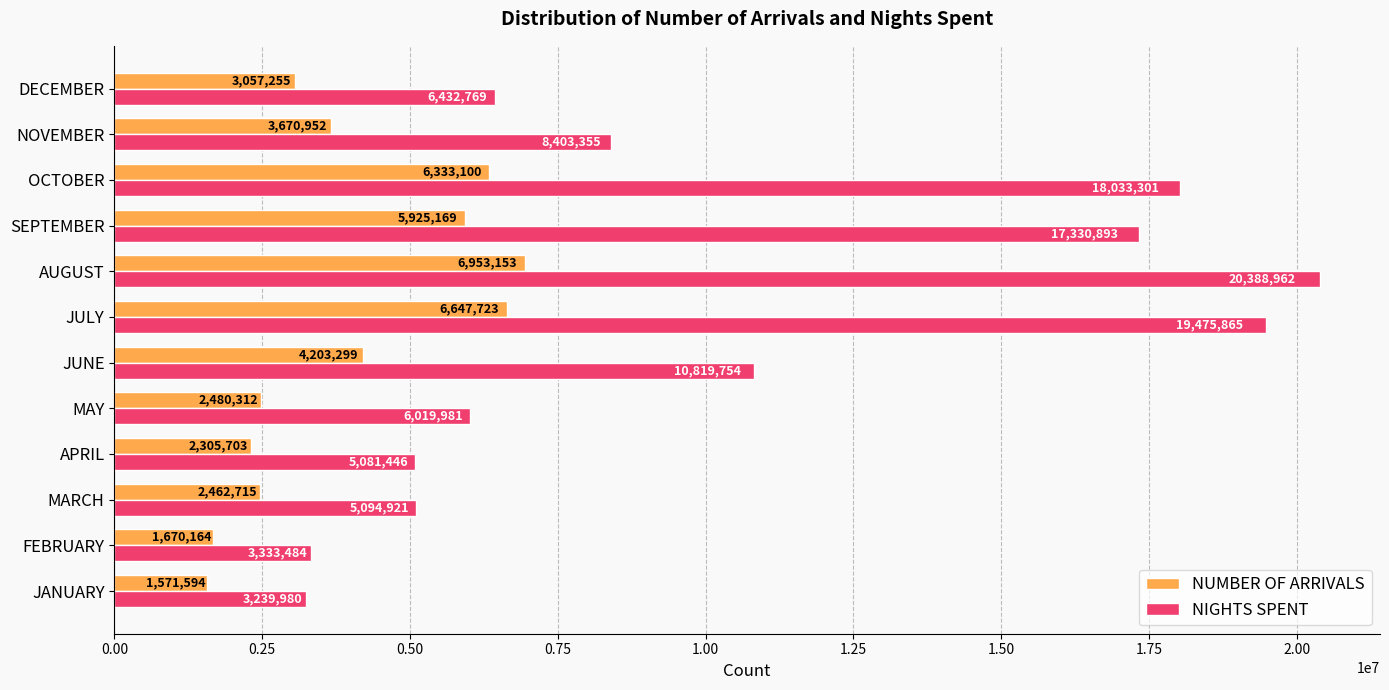

What is the smallest value displayed?

1571594